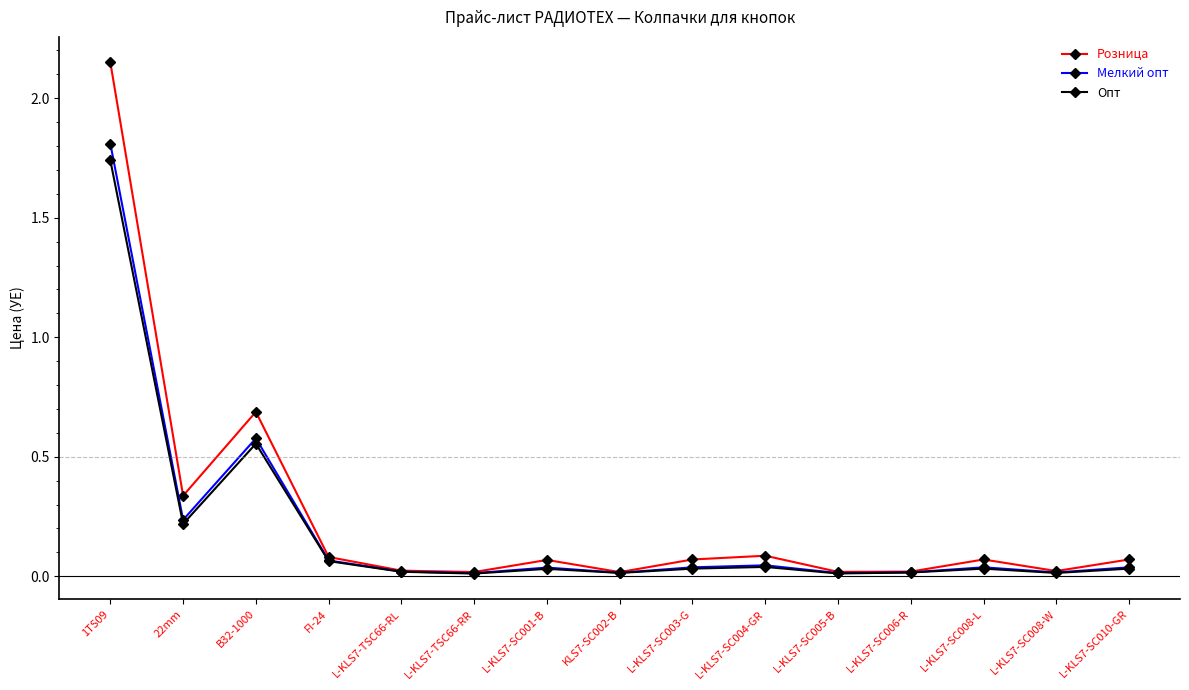

What is the label of the 1st point from the right?

L-KLS7-SC010-GR